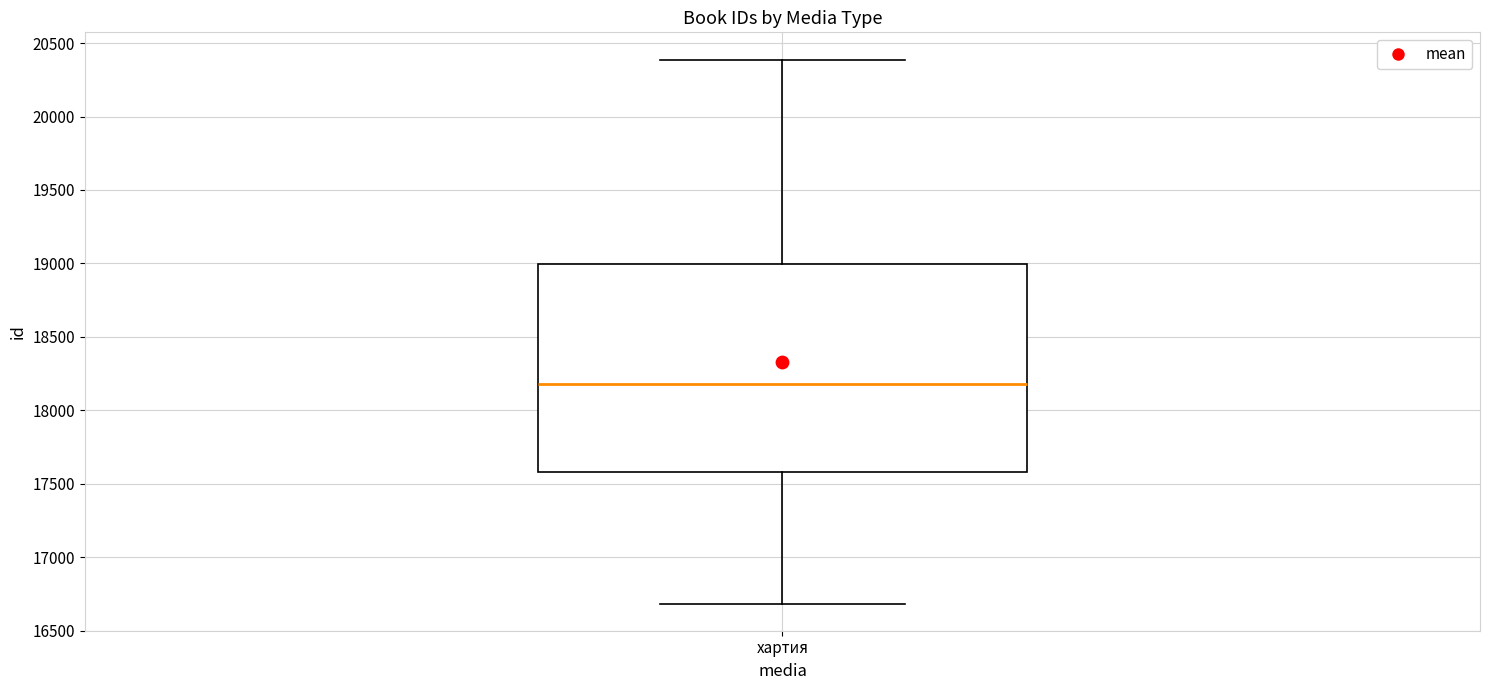

Transcribe this box plot: give where the median line is, the range the box spans, and where the two whiskers end, as read against the y-axis. The values are not printed on the chart, so give them approximately, as read against the axis.

median 18200, box 17600 to 19000, whiskers 16700 to 20400